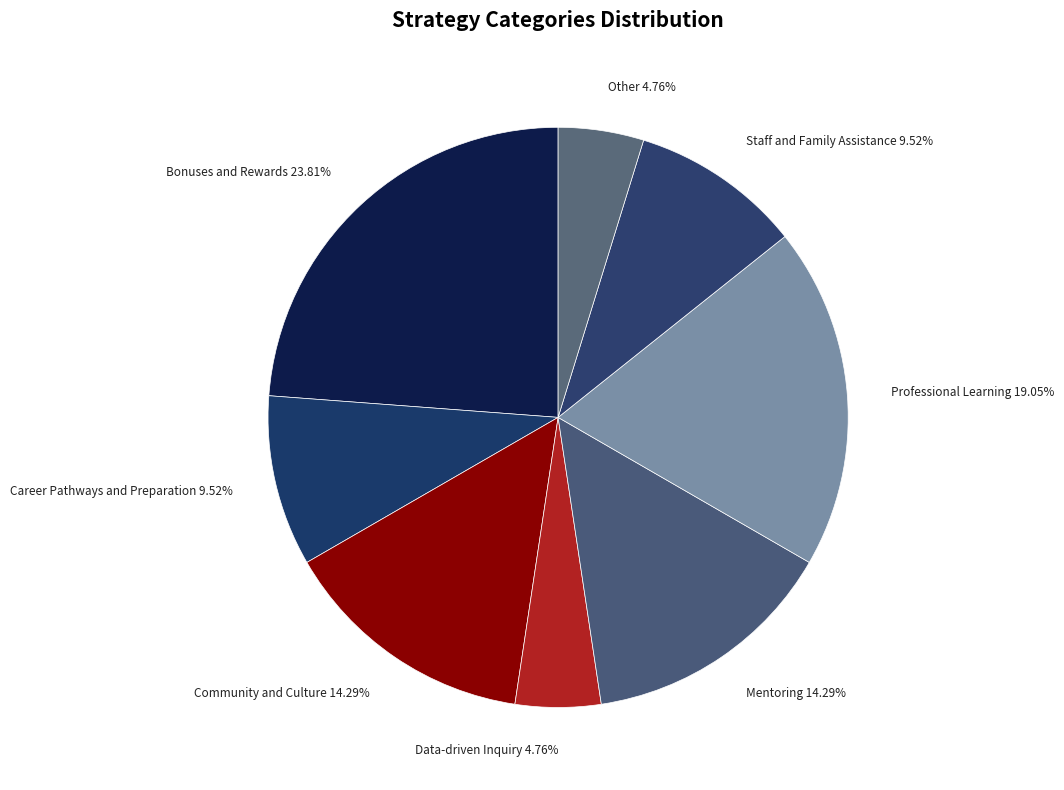

Between Other and Community and Culture, which is larger?

Community and Culture